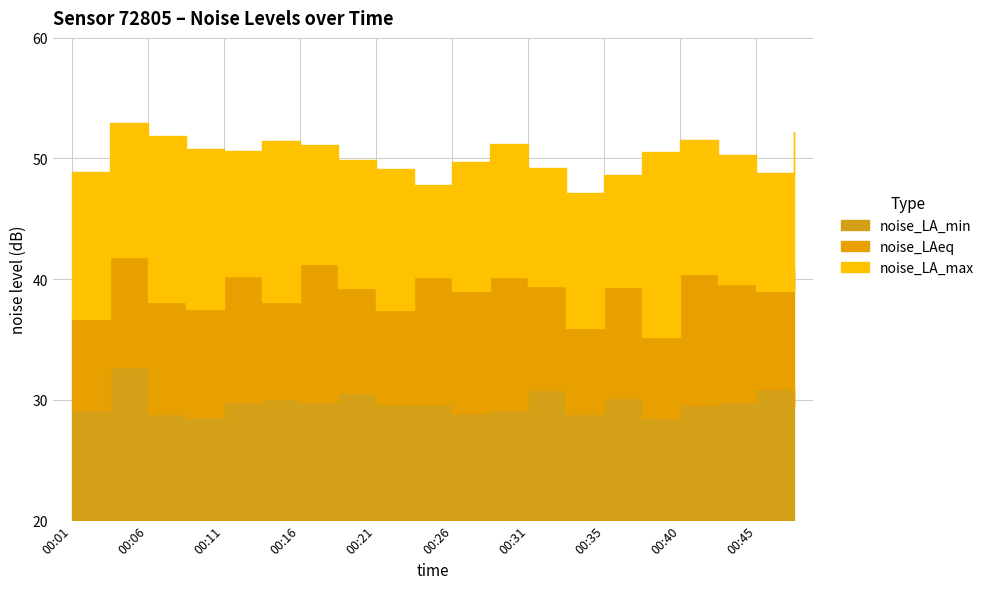

At which category does noise_LA_min reach its first local peak?

00:04